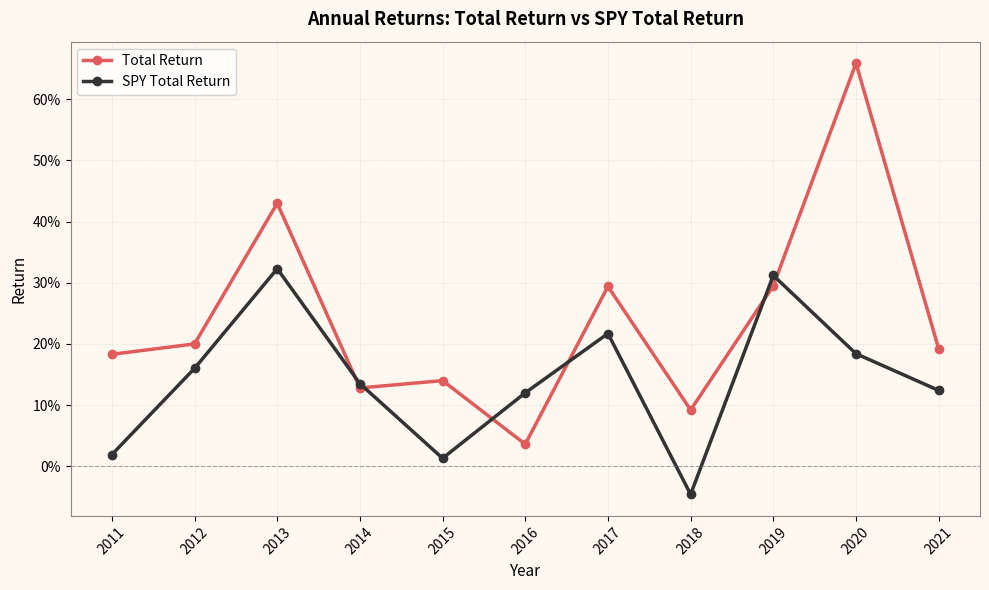

Reading left to right, transcribe all the data shown in this chart.

Total Return: 2011=0.2	2012=0.2	2013=0.4	2014=0.1	2015=0.1	2016=0.0	2017=0.3	2018=0.1	2019=0.3	2020=0.7	2021=0.2
SPY Total Return: 2011=0.0	2012=0.2	2013=0.3	2014=0.1	2015=0.0	2016=0.1	2017=0.2	2018=-0.0	2019=0.3	2020=0.2	2021=0.1